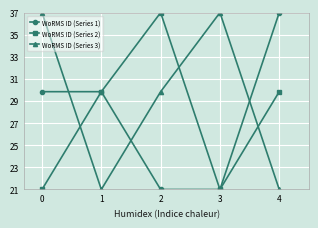

What is the spread (max minus min) of values at 3?

16.0